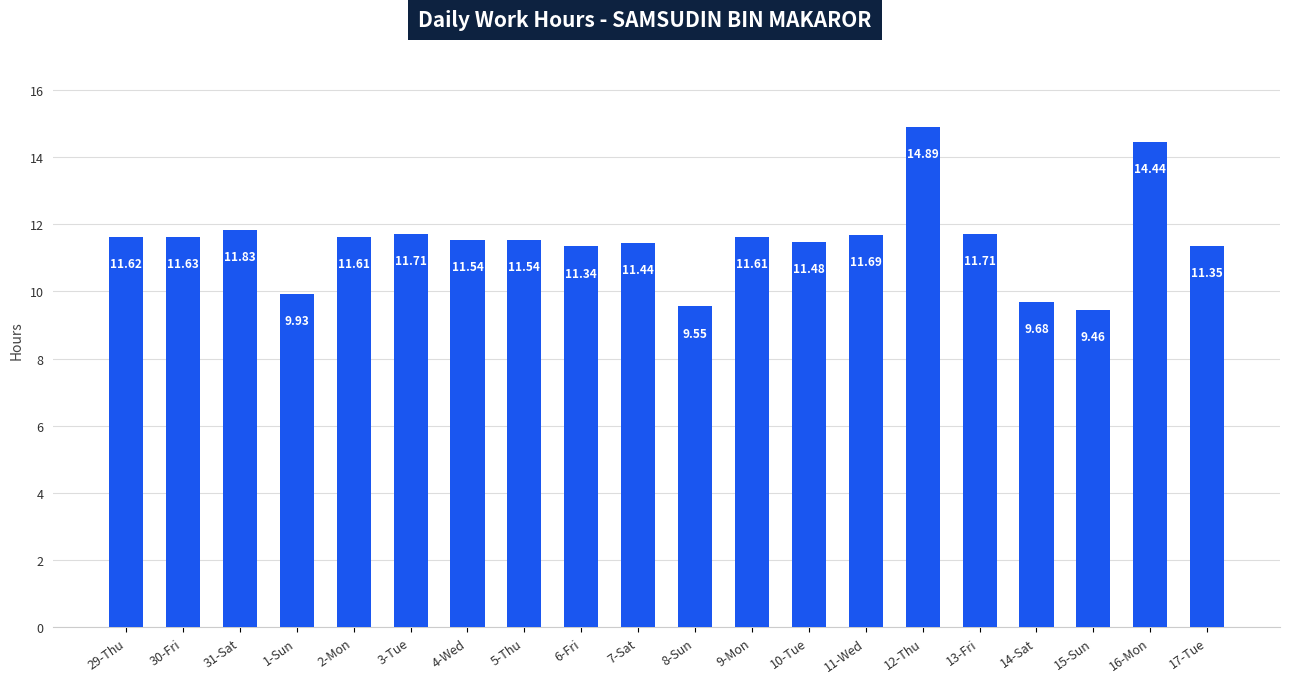

What is the value of the 16th bar from the left?

11.7